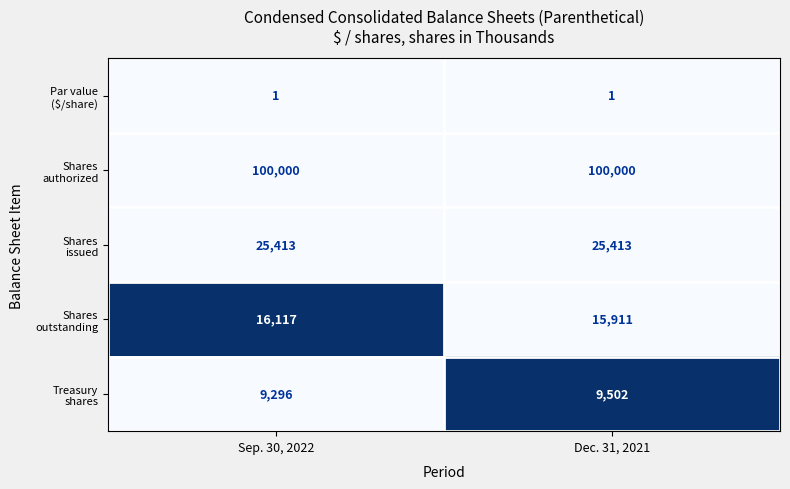

What is the difference between the highest and lowest values at Dec. 31, 2021?

99999